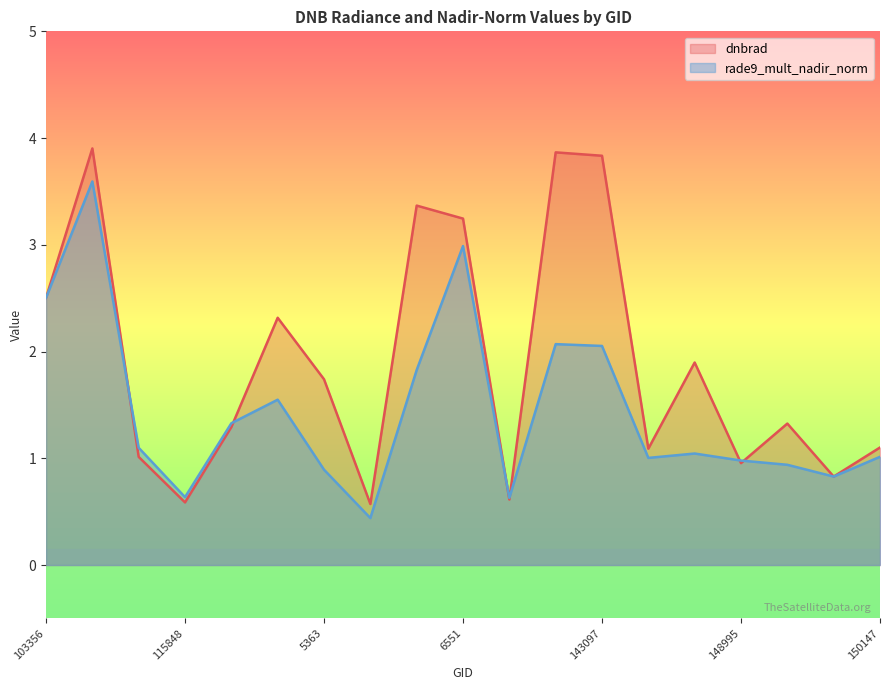

List the labels in order of rade9_mult_nadir_norm value, smallest first.

132248, 139605, 115848, 149961, 5363, 8972, 148995, 7865, 150147, 8126, 103956, 122288, 123905, 132977, 143097, 140005, 103356, 6551, 854